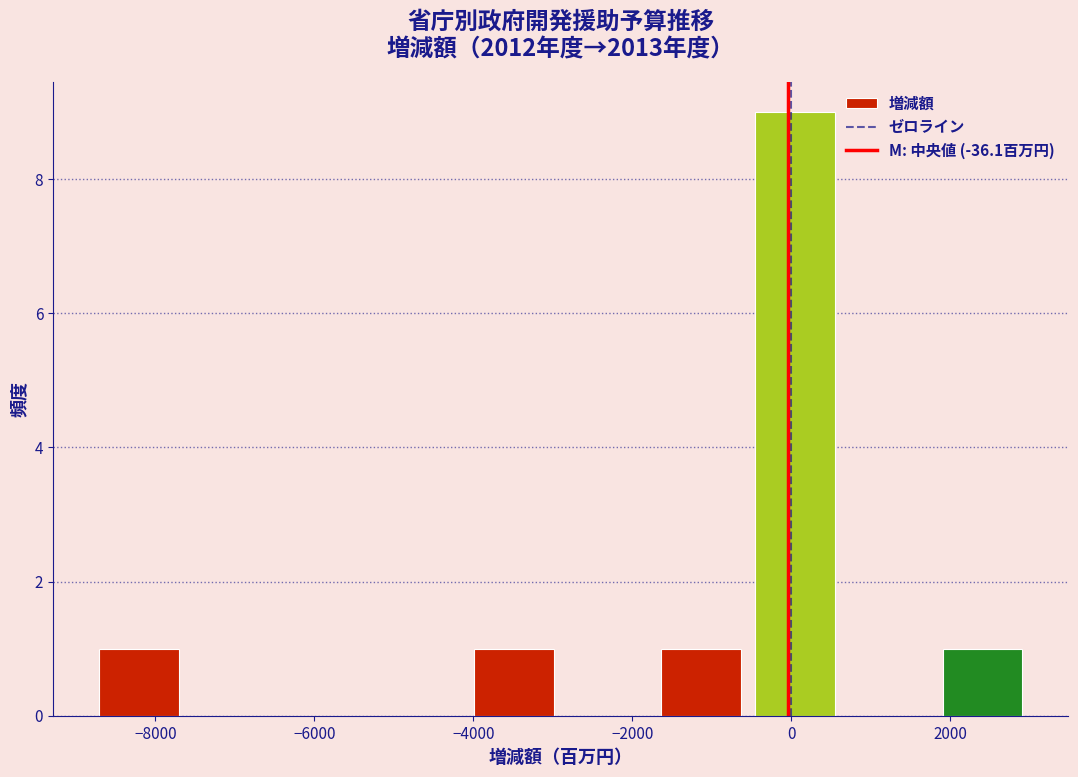

Which range on the x-axis has the tallest bar?

-600 to 600